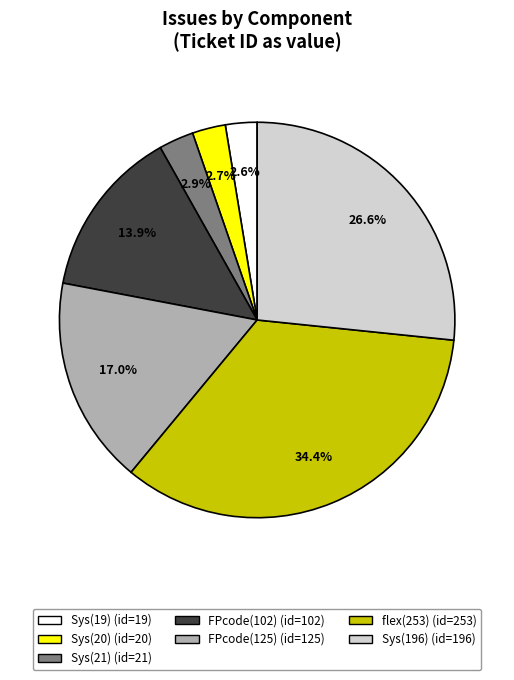

Is there any slice that represents more than half of the pie?

No